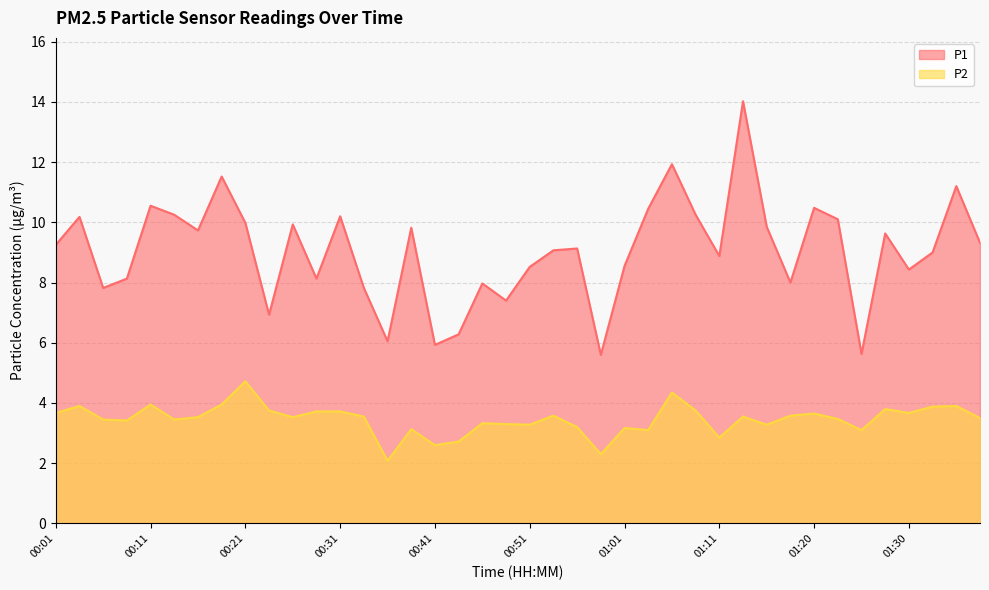

What position from the left is 00:48?

20